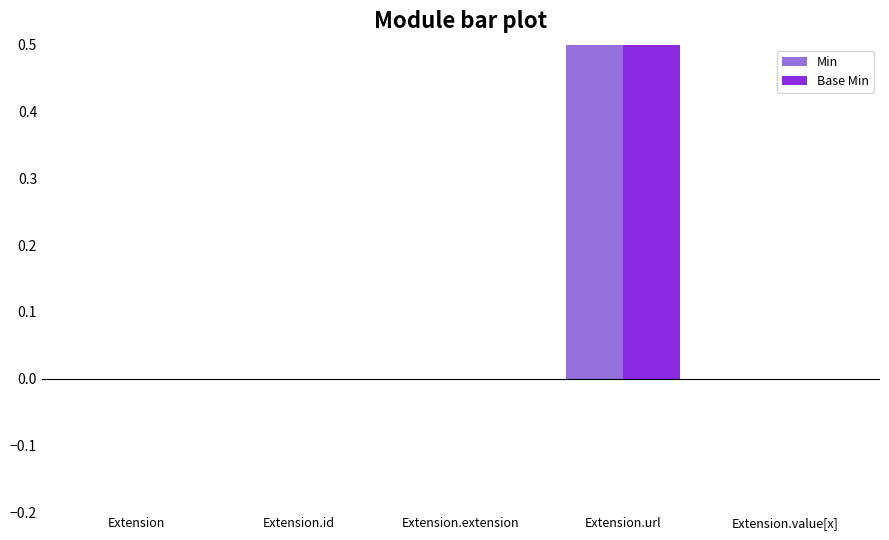

What is the label of the 2nd bar from the right?

Extension.url